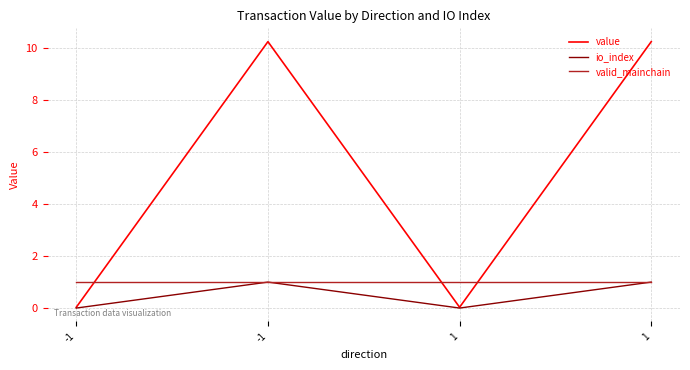

Reading left to right, transcribe all the data shown in this chart.

value: 0.0	10.3	0.0	10.3
io_index: 0.0	1.0	0.0	1.0
valid_mainchain: 1.0	1.0	1.0	1.0